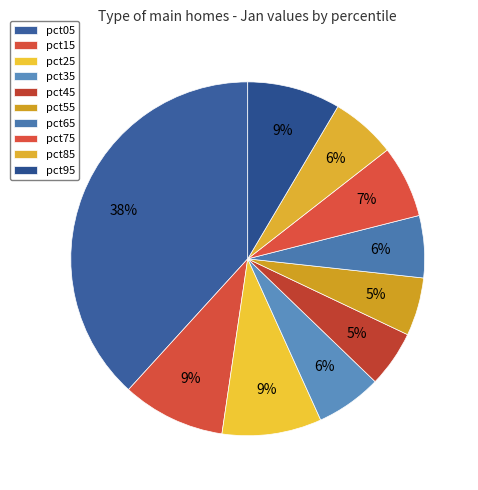

To the nearest percent, what is the difference between the pct05 and pct25 slice percentages?

29%